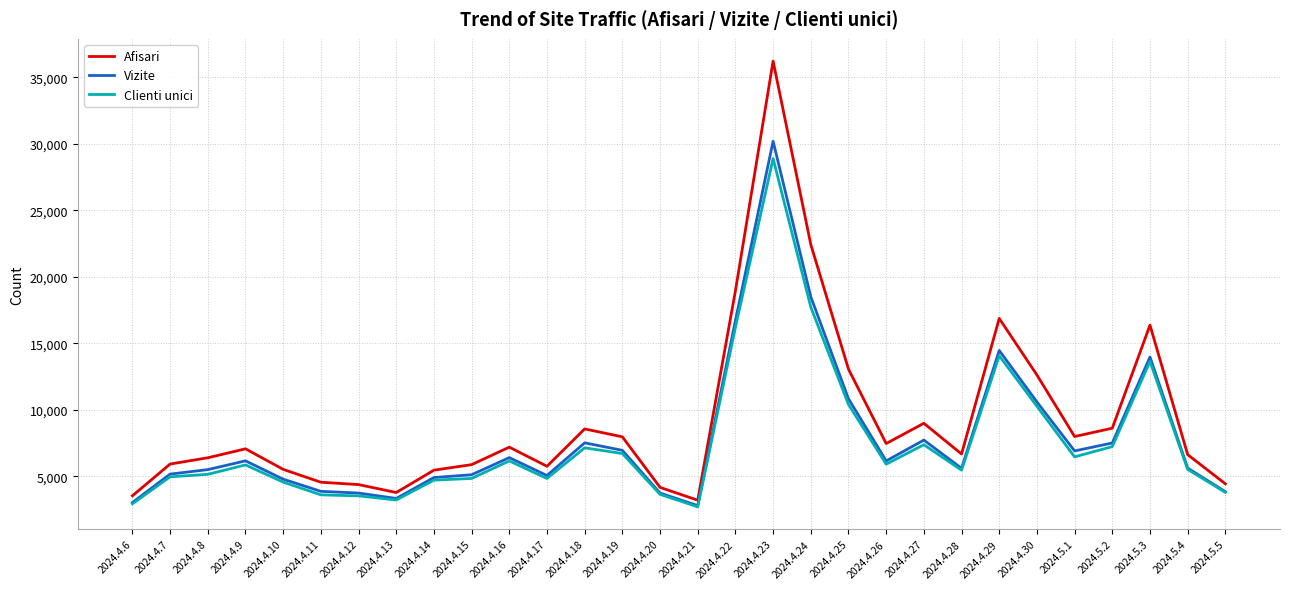

What is the minimum value shown in the chart?

2708